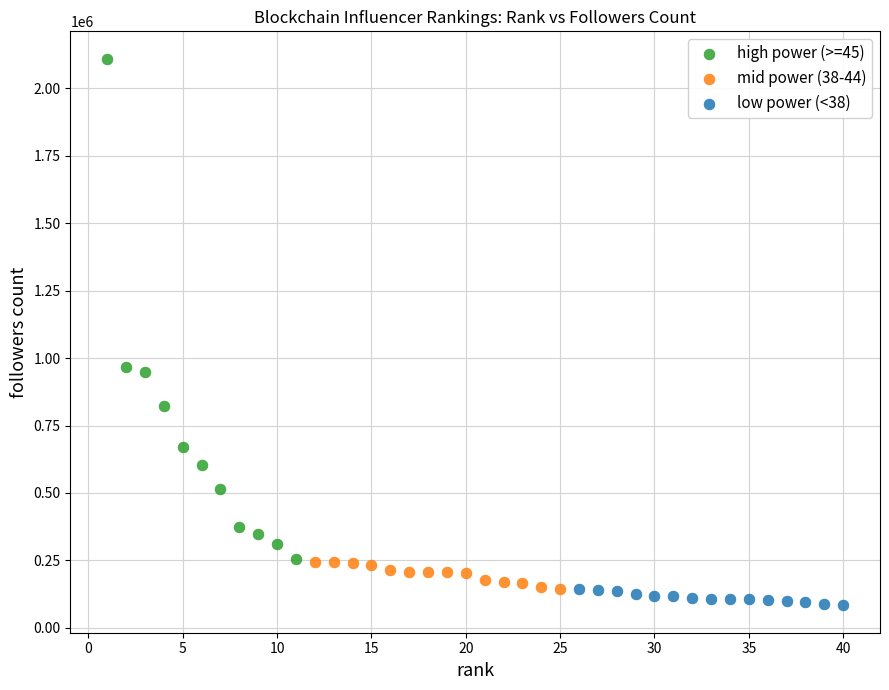

Which series has the widest spread of Y values?

high power (>=45)